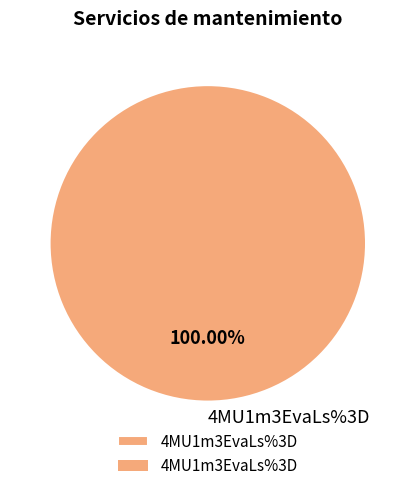

Rank the categories by value from highest to lowest.

4MU1m3EvaLs%3D